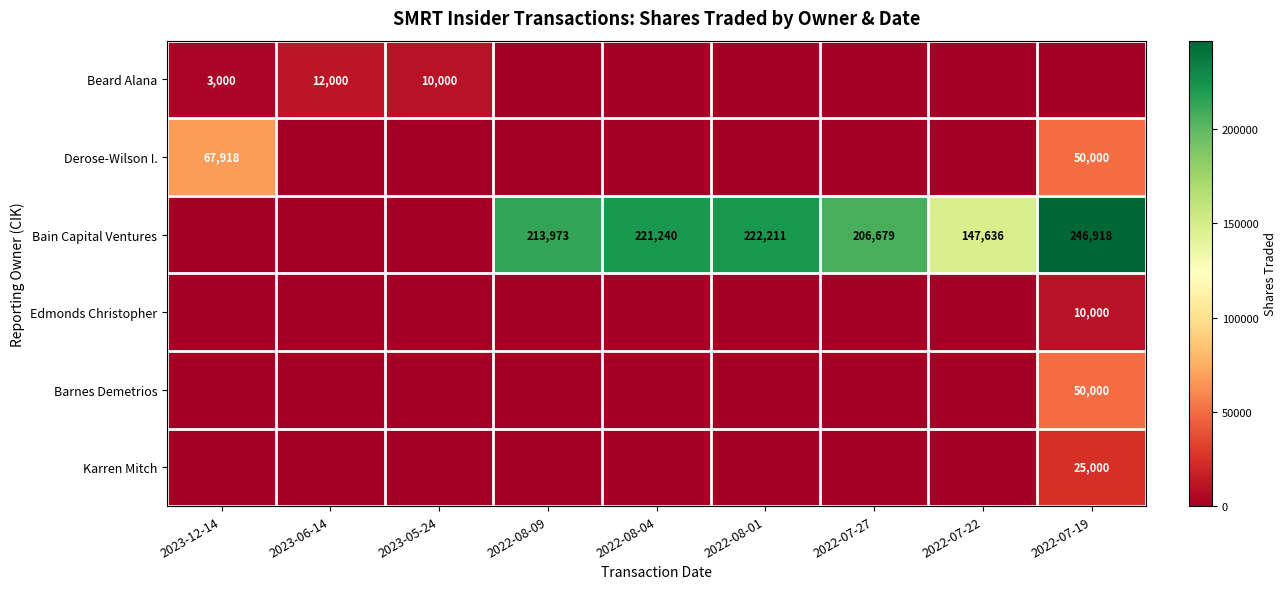

The Bain Capital Ventures series shows 206679 at 2022-07-27. True or false?

True